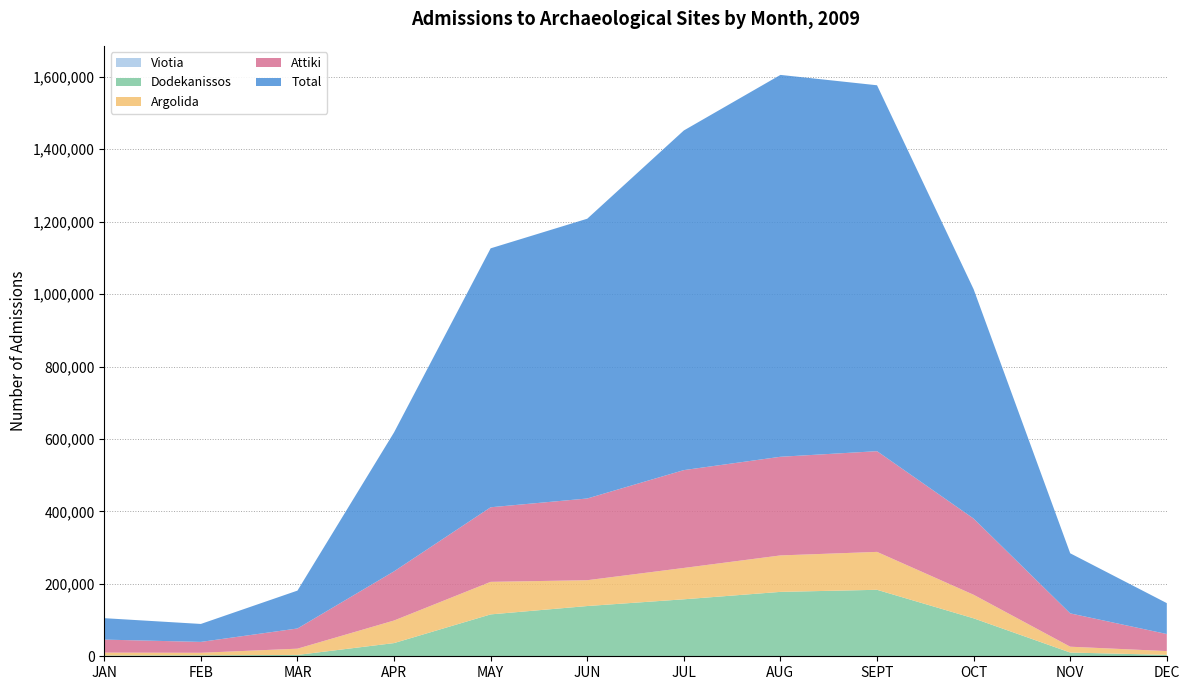

Reading left to right, transcribe all the data shown in this chart.

Argolida: 7916	6939	17277	62335	89857	71284	86550	100643	104649	65044	16097	10452
Attiki: 35919	30065	55728	135758	205926	225616	270140	272361	278072	210321	92014	47170
Viotia: 144	239	284	394	351	97	45	174	164	125	78	68
Dodekanissos: 2072	2452	3442	36023	115285	138616	157269	177626	183379	104658	10260	3777
Total: 59150	49569	104583	383673	714877	772440	937709	1054308	1010233	633265	165905	85287